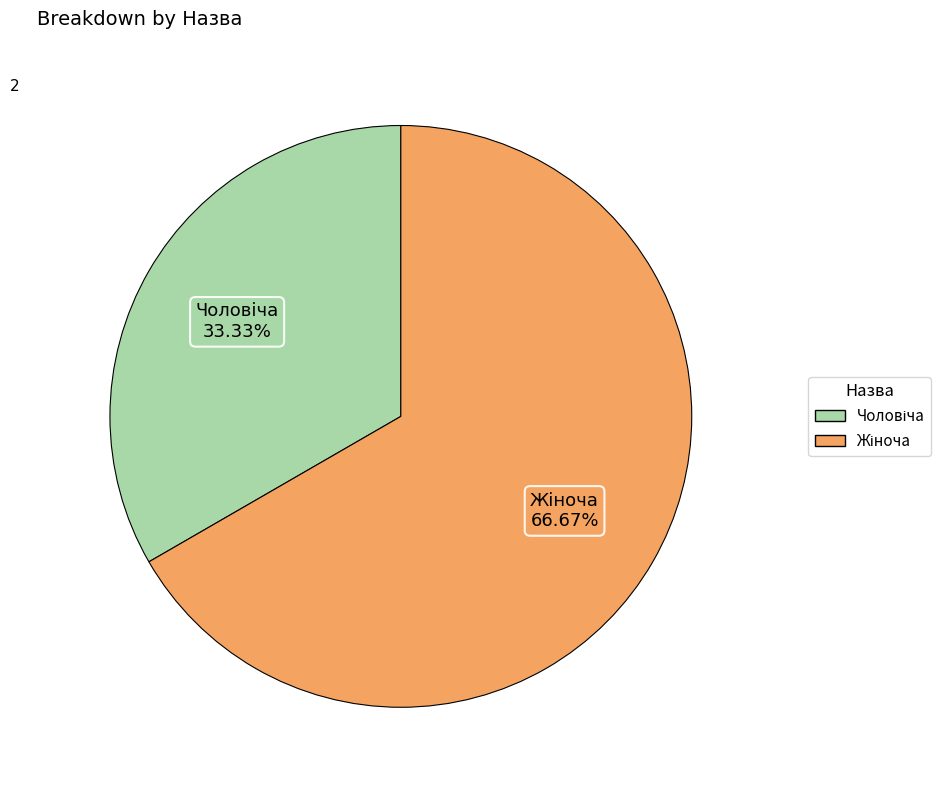

Does any single category account for the majority?

Yes